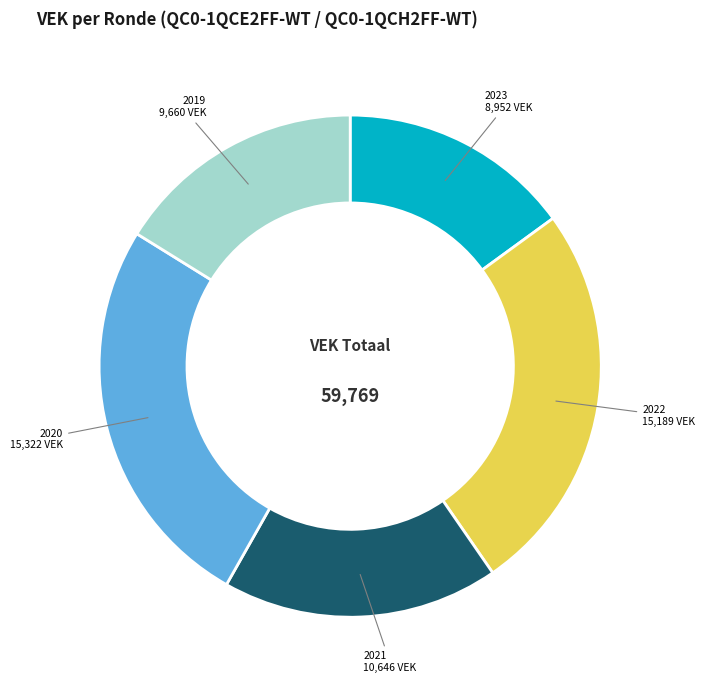

Which slice is the smallest?

2023